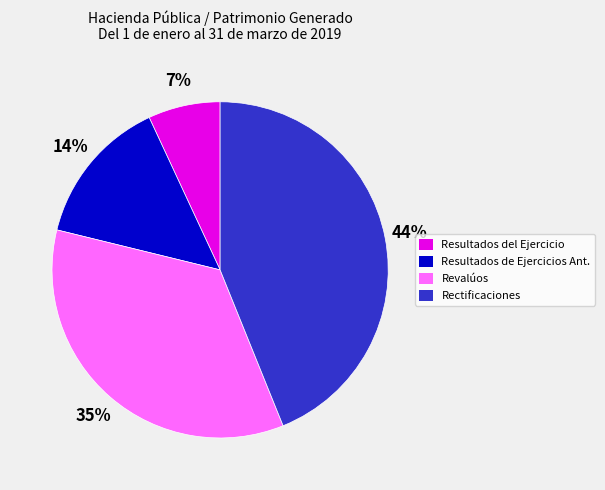

To the nearest percent, what is the difference between the largest and smallest slice percentages?

37%